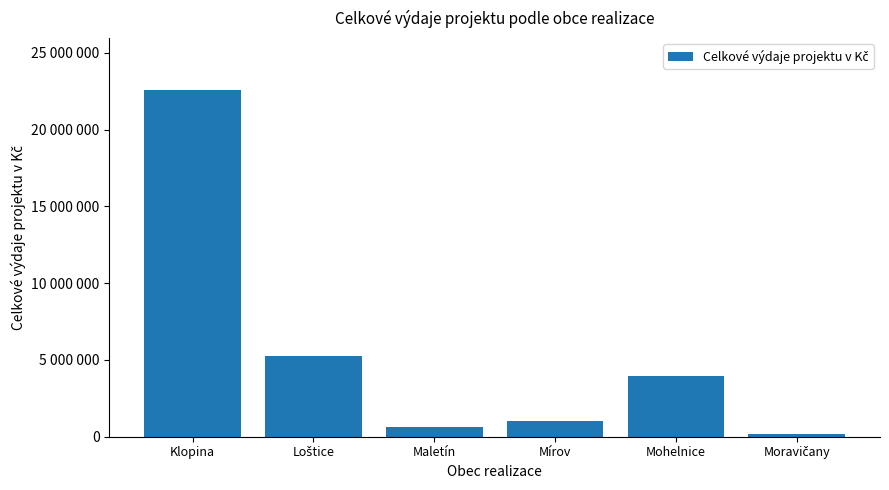

Does the chart contain any negative values?

No